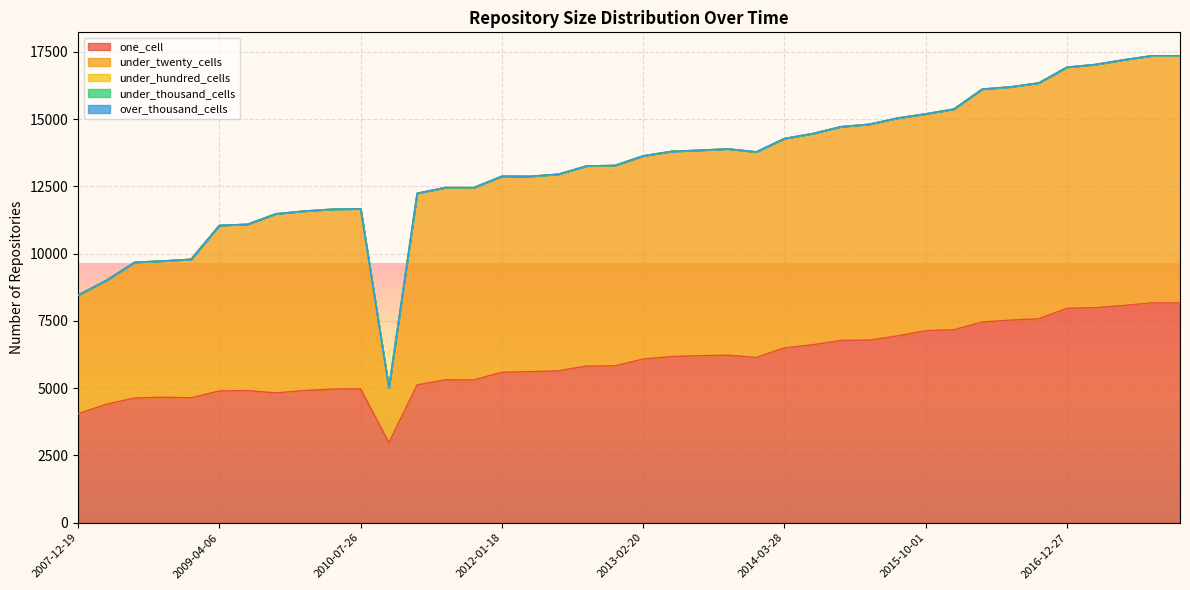

List the series in order of their peak value, highest first.

under_twenty_cells, one_cell, under_hundred_cells, under_thousand_cells, over_thousand_cells